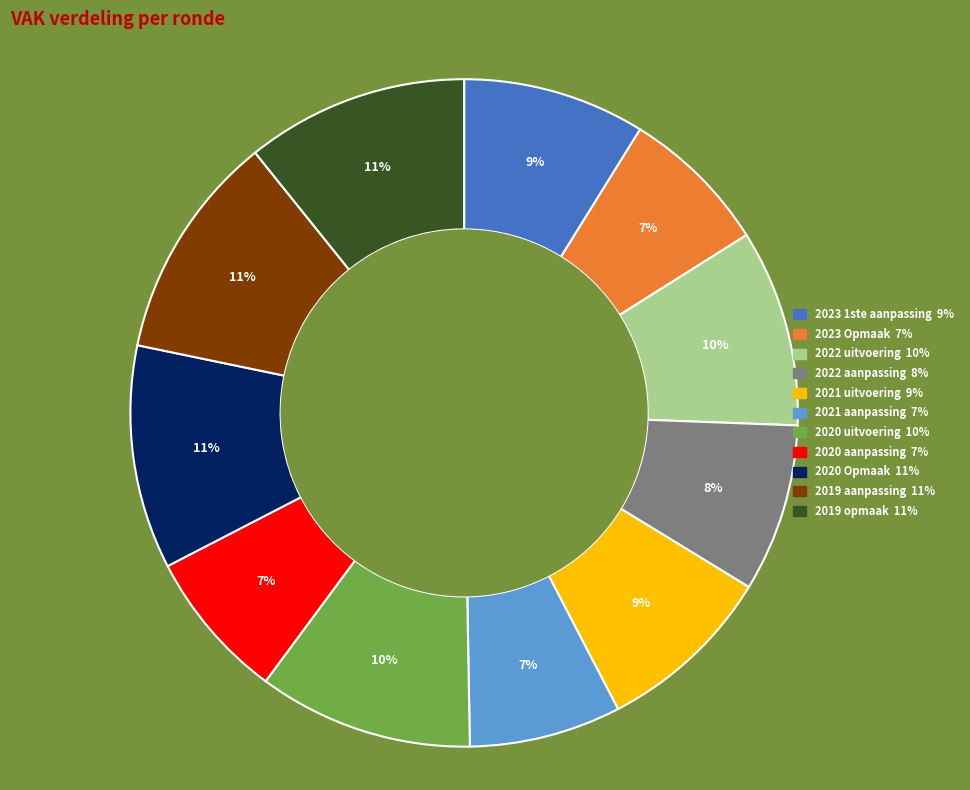

True or false: 2019 opmaak accounts for 11% of the total.

True